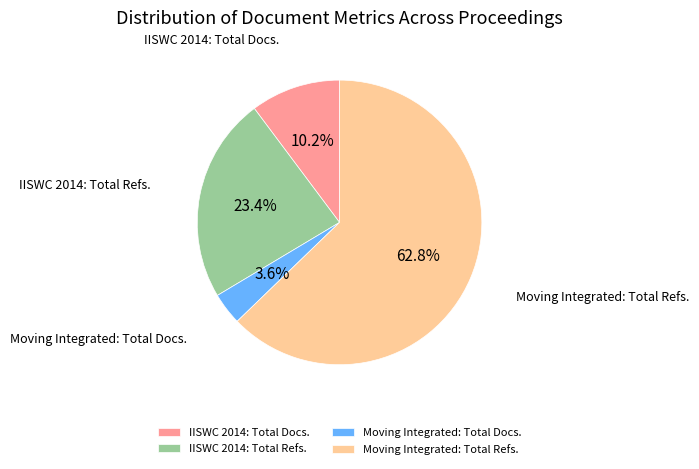

Which category has the biggest portion of the pie?

Moving Integrated: Total Refs.